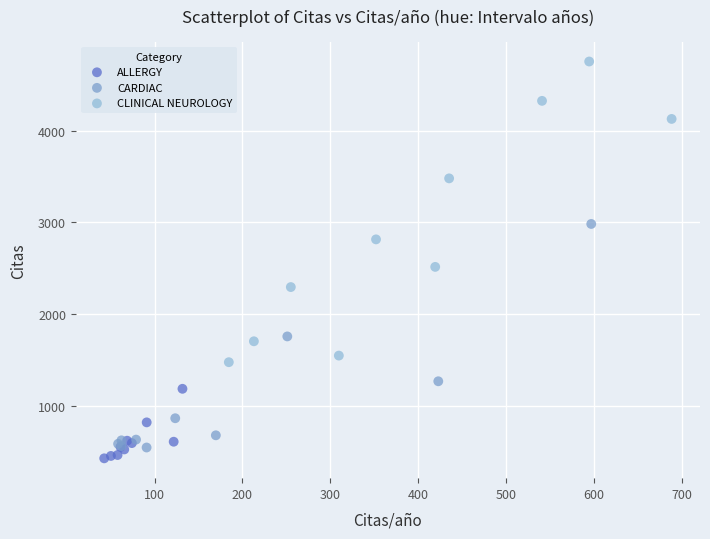

Which series reaches the maximum Y coordinate?

CLINICAL NEUROLOGY